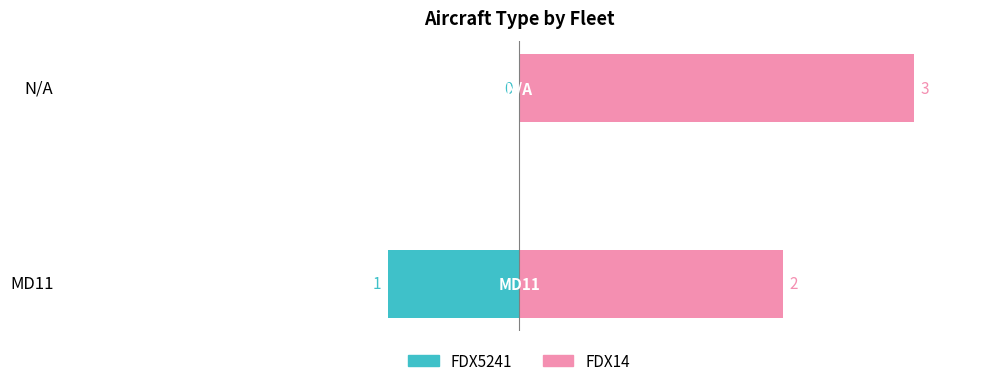

Rank the series by their maximum value, from lowest to highest.

FDX5241, FDX14